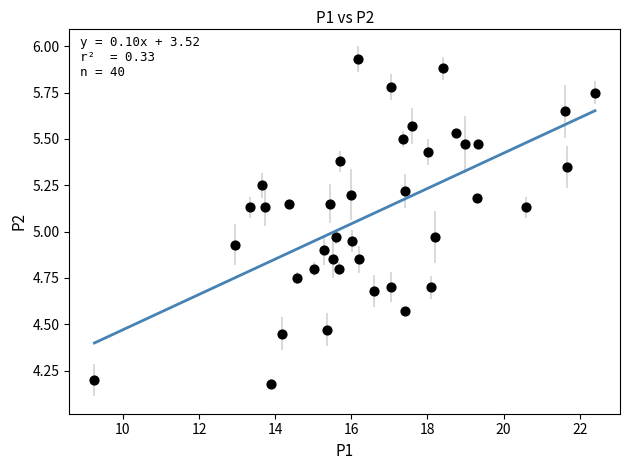

What is the range of X values (max minus min)?

13.1